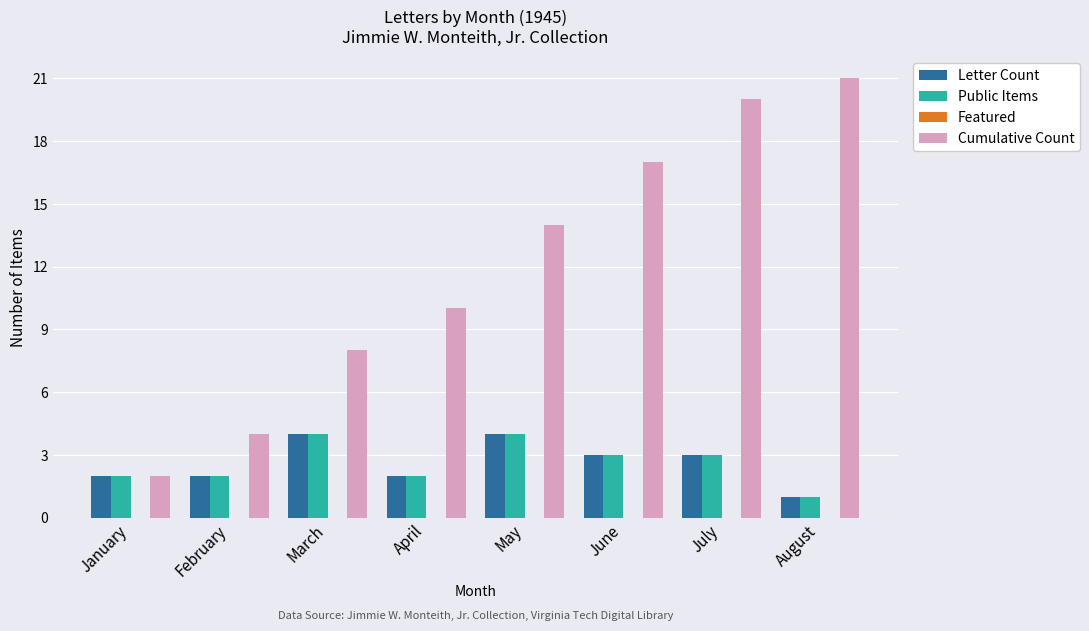

At which category is the sum across all series the highest?

July